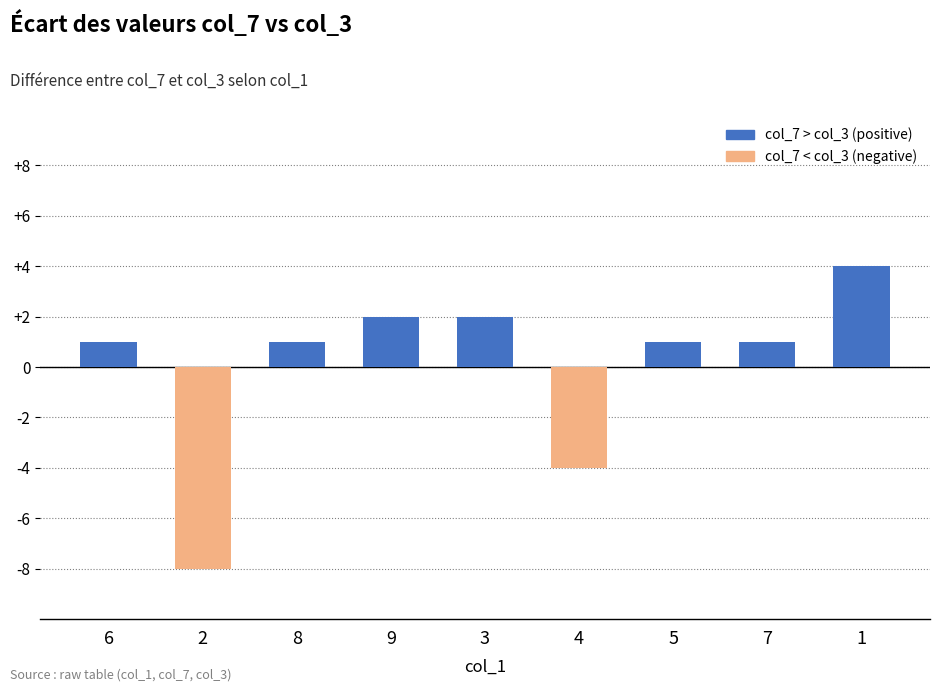

How many data points does each series have?

9